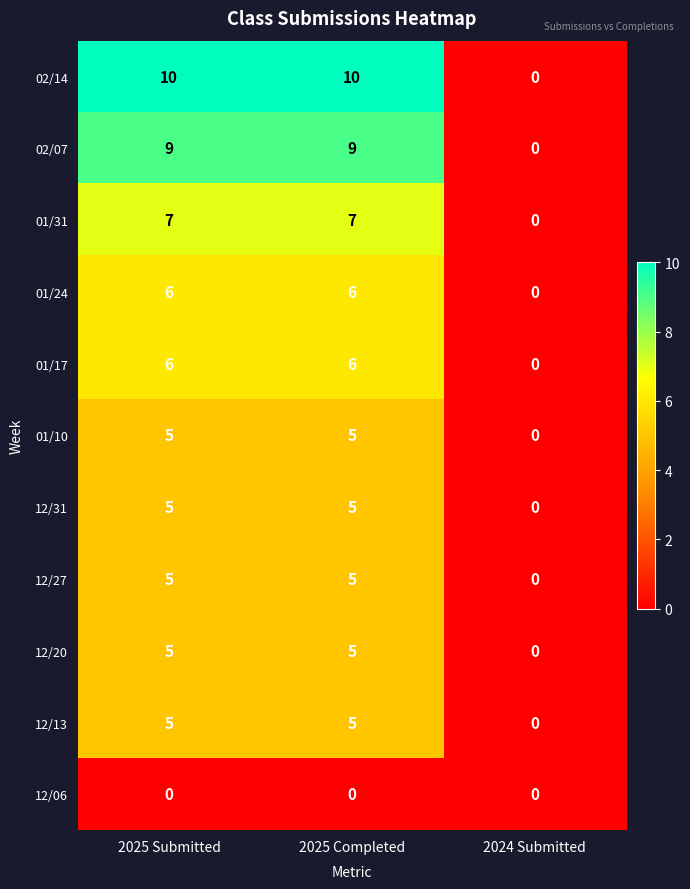

Count the number of categories in the chart.

3